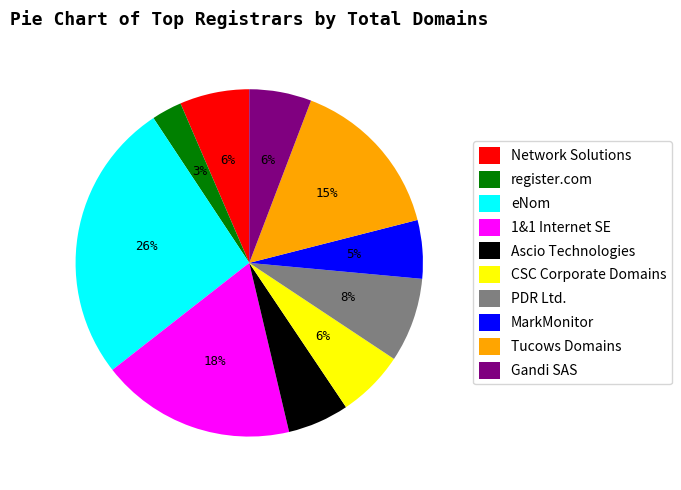

To the nearest percent, what is the difference between the largest and smallest slice percentages?

23%